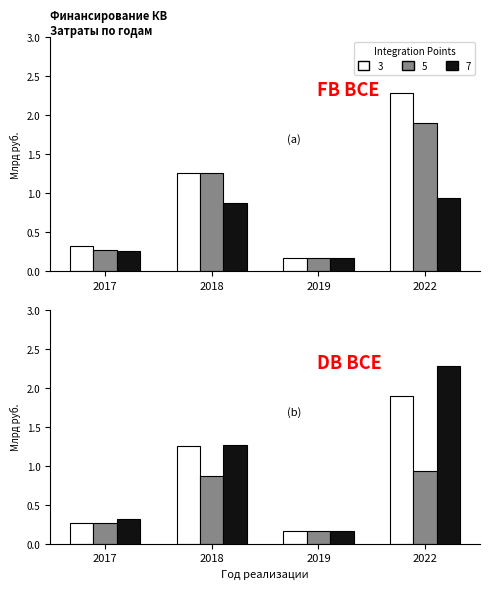

Does the chart contain any negative values?

No